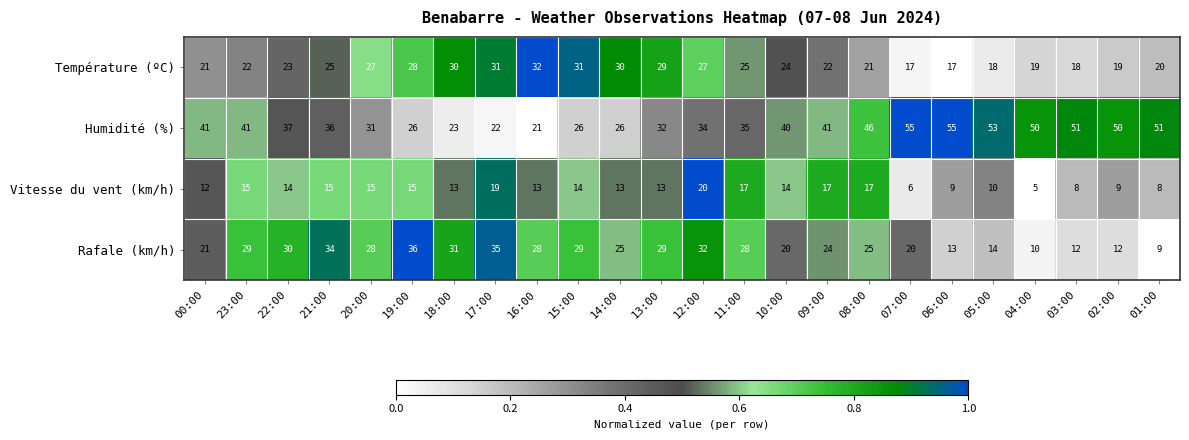

True or false: Vitesse du vent (km/h) has a value of 3 at 07:00.

False